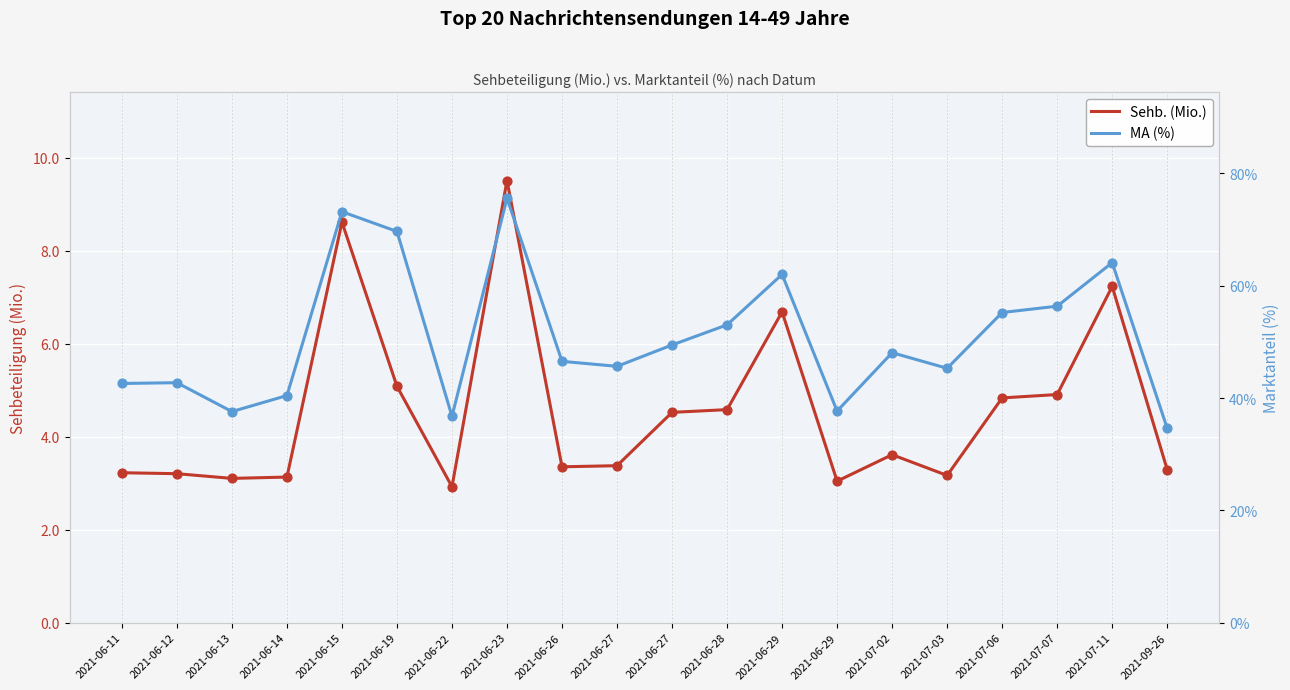

What are all the series names shown in the legend?

Sehb. (Mio.), MA (%)